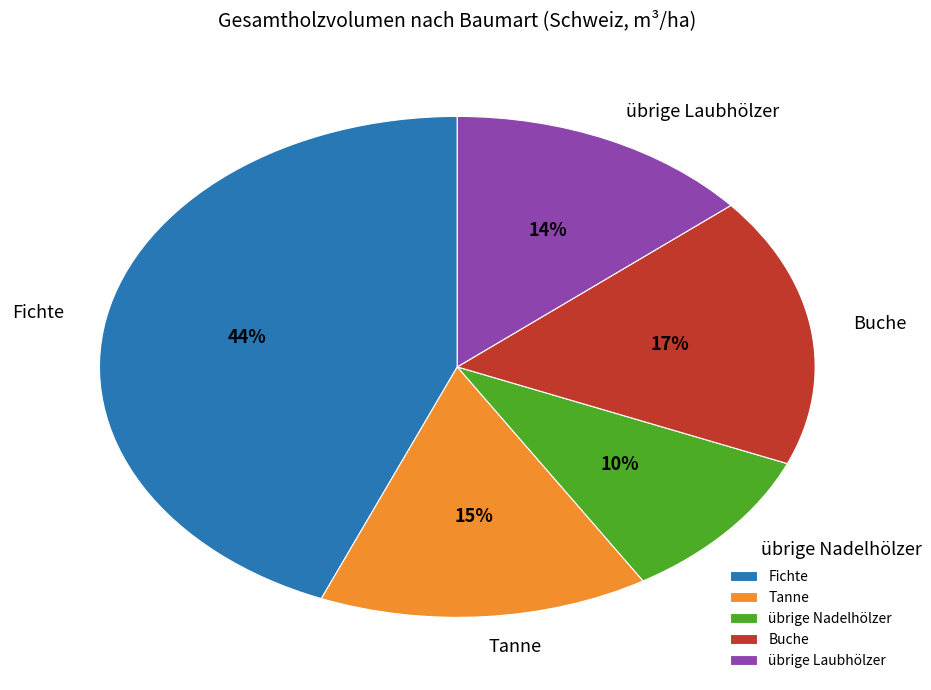

Do Buche and Fichte together represent more than half of the pie?

Yes